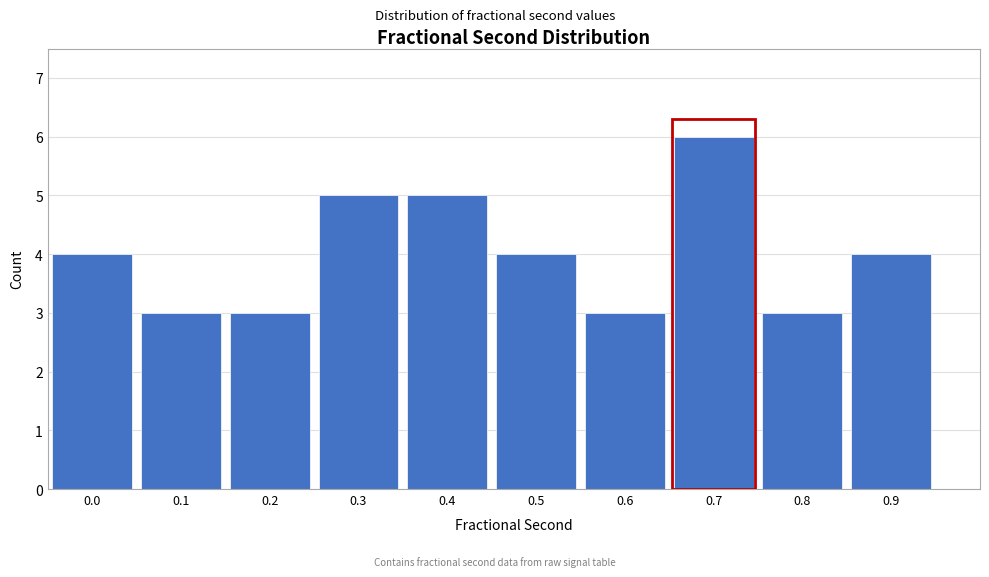

Reading left to right, transcribe all the data shown in this chart.

4	3	3	5	5	4	3	6	3	4